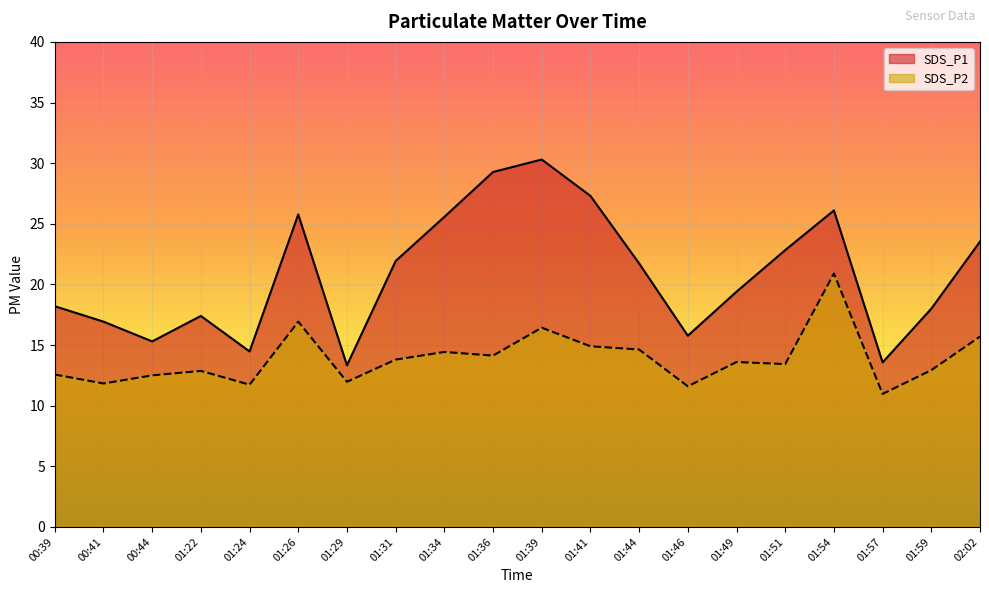

Between 00:41 and 01:46, which is larger?

00:41